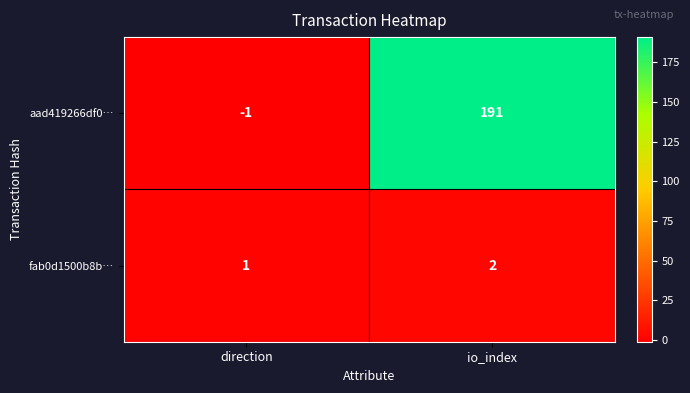

What is the maximum value shown in the chart?

191